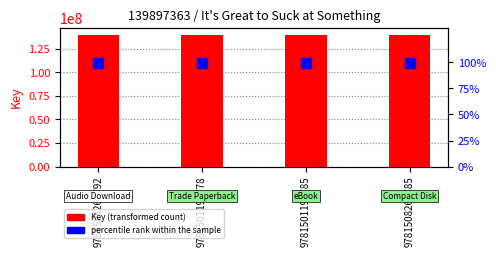

Which series has the largest Y range (max minus min)?

Key (transformed count)